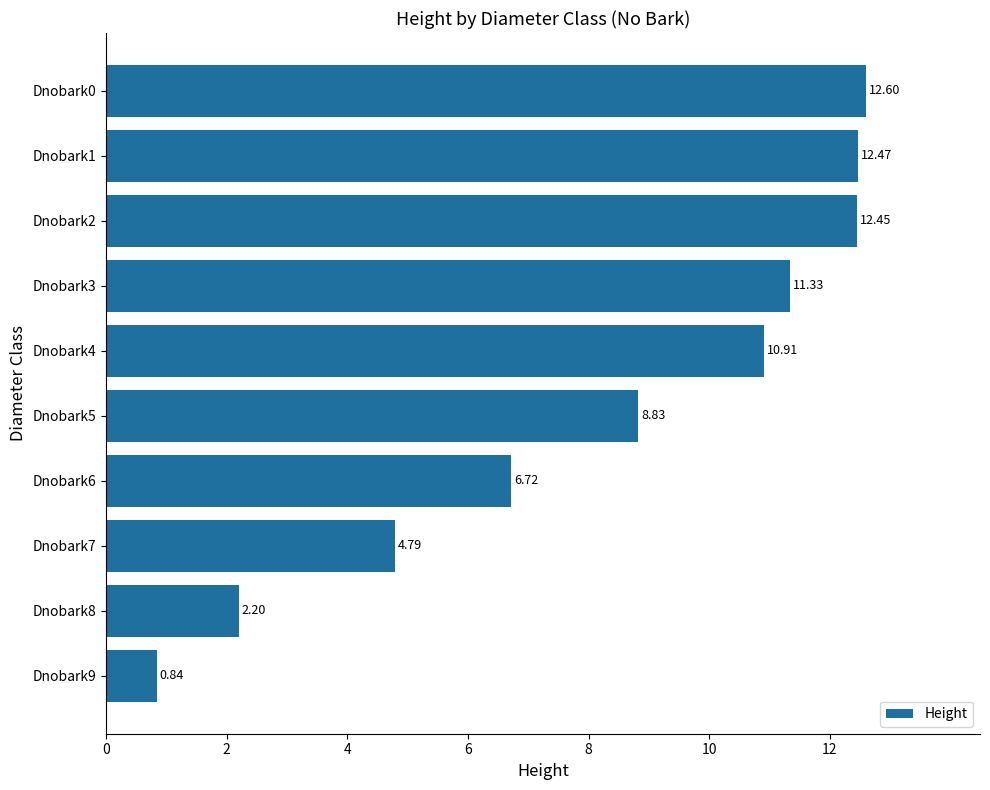

Between Dnobark5 and Dnobark6, which is larger?

Dnobark5